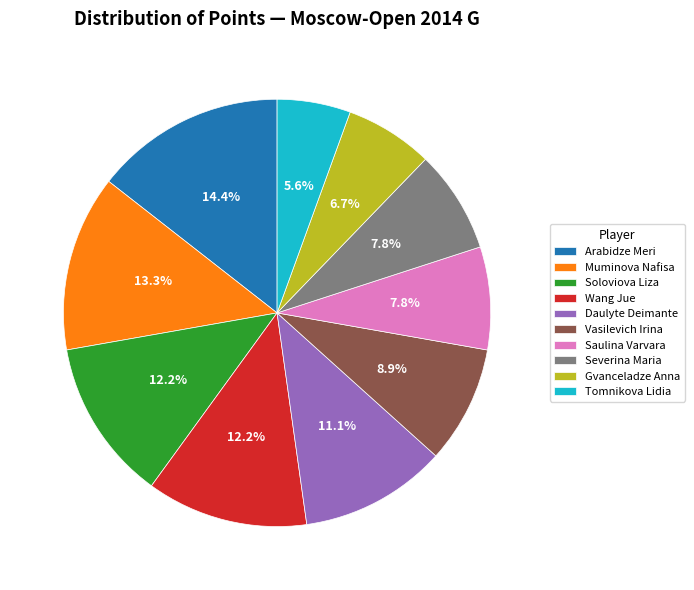

What percentage is the Daulyte Deimante slice, to the nearest percent?

11%